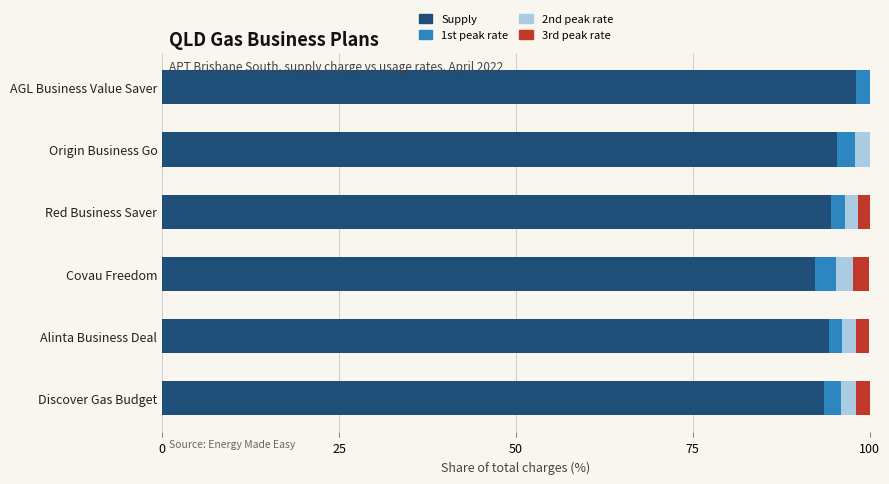

What is the total value across all series at Covau Freedom?

100.0